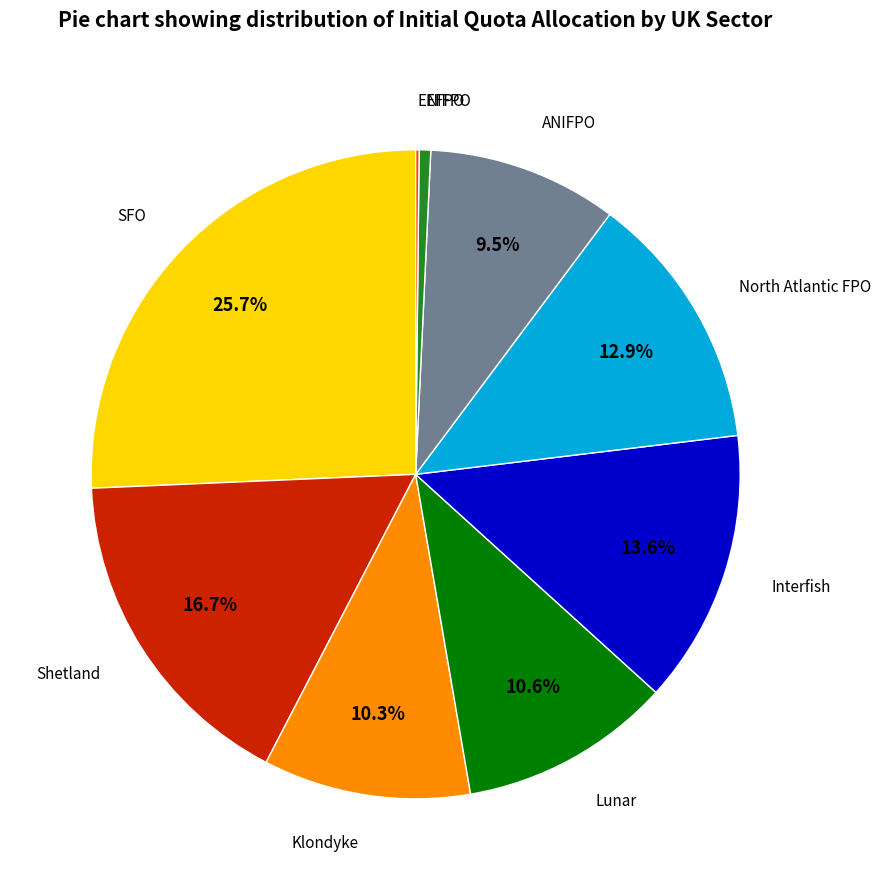

True or false: North Atlantic FPO accounts for 22% of the total.

False